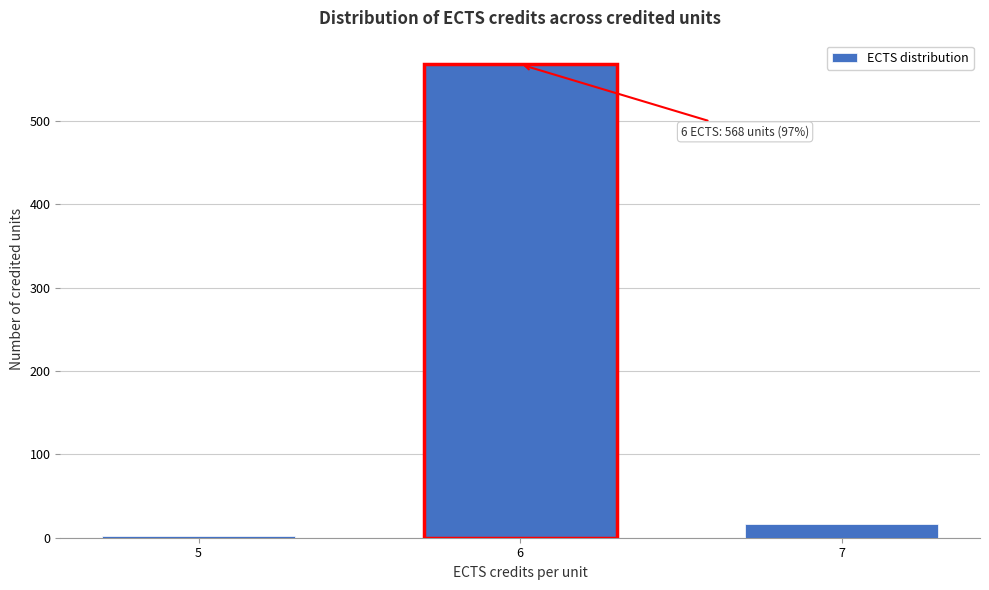

Reading left to right, list all the values displayed in this chart.

2	568	16